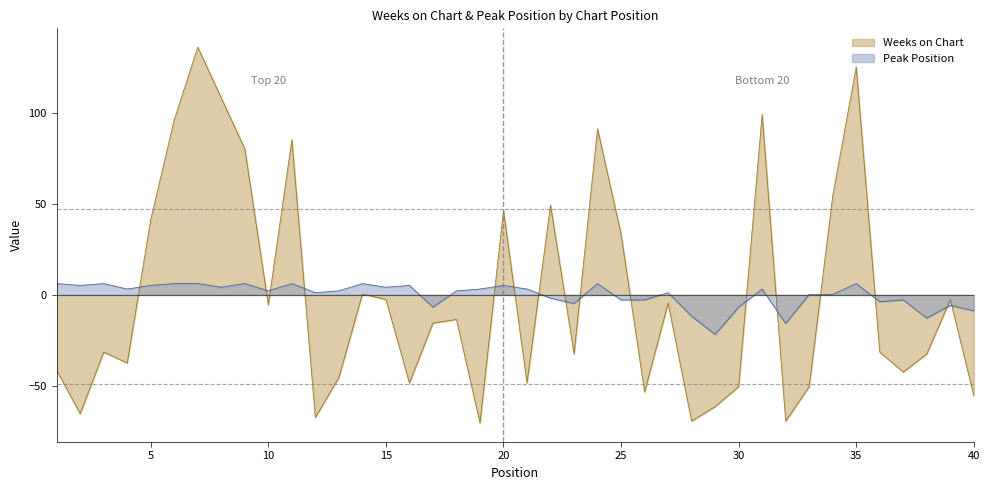

How many data points in Peak Position are less than 2?

18